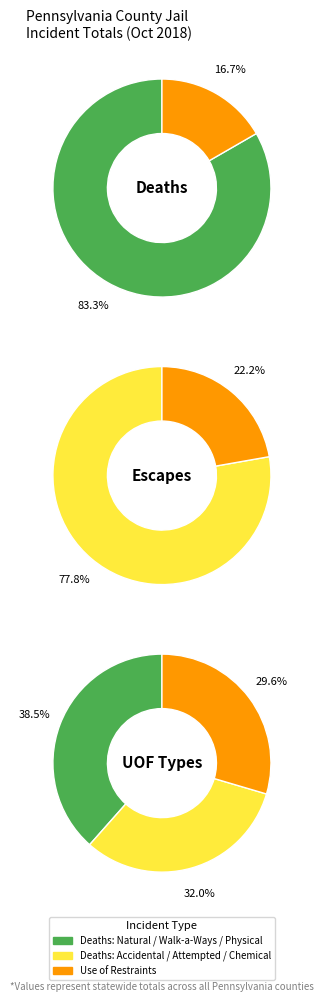

Does Deaths: By Homicide account for over 50% of the chart?

No